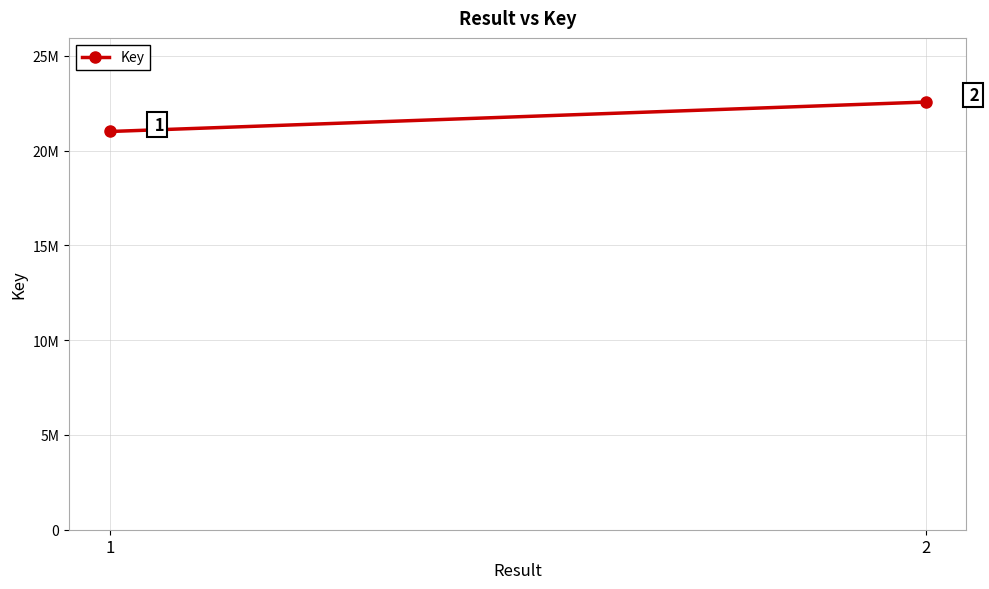

Between 2 and 1, which is larger?

2